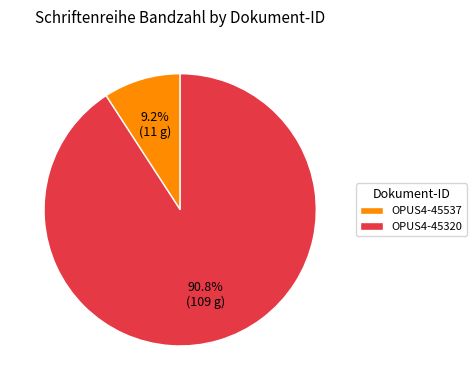

Is OPUS4-45537 the majority of the pie?

No